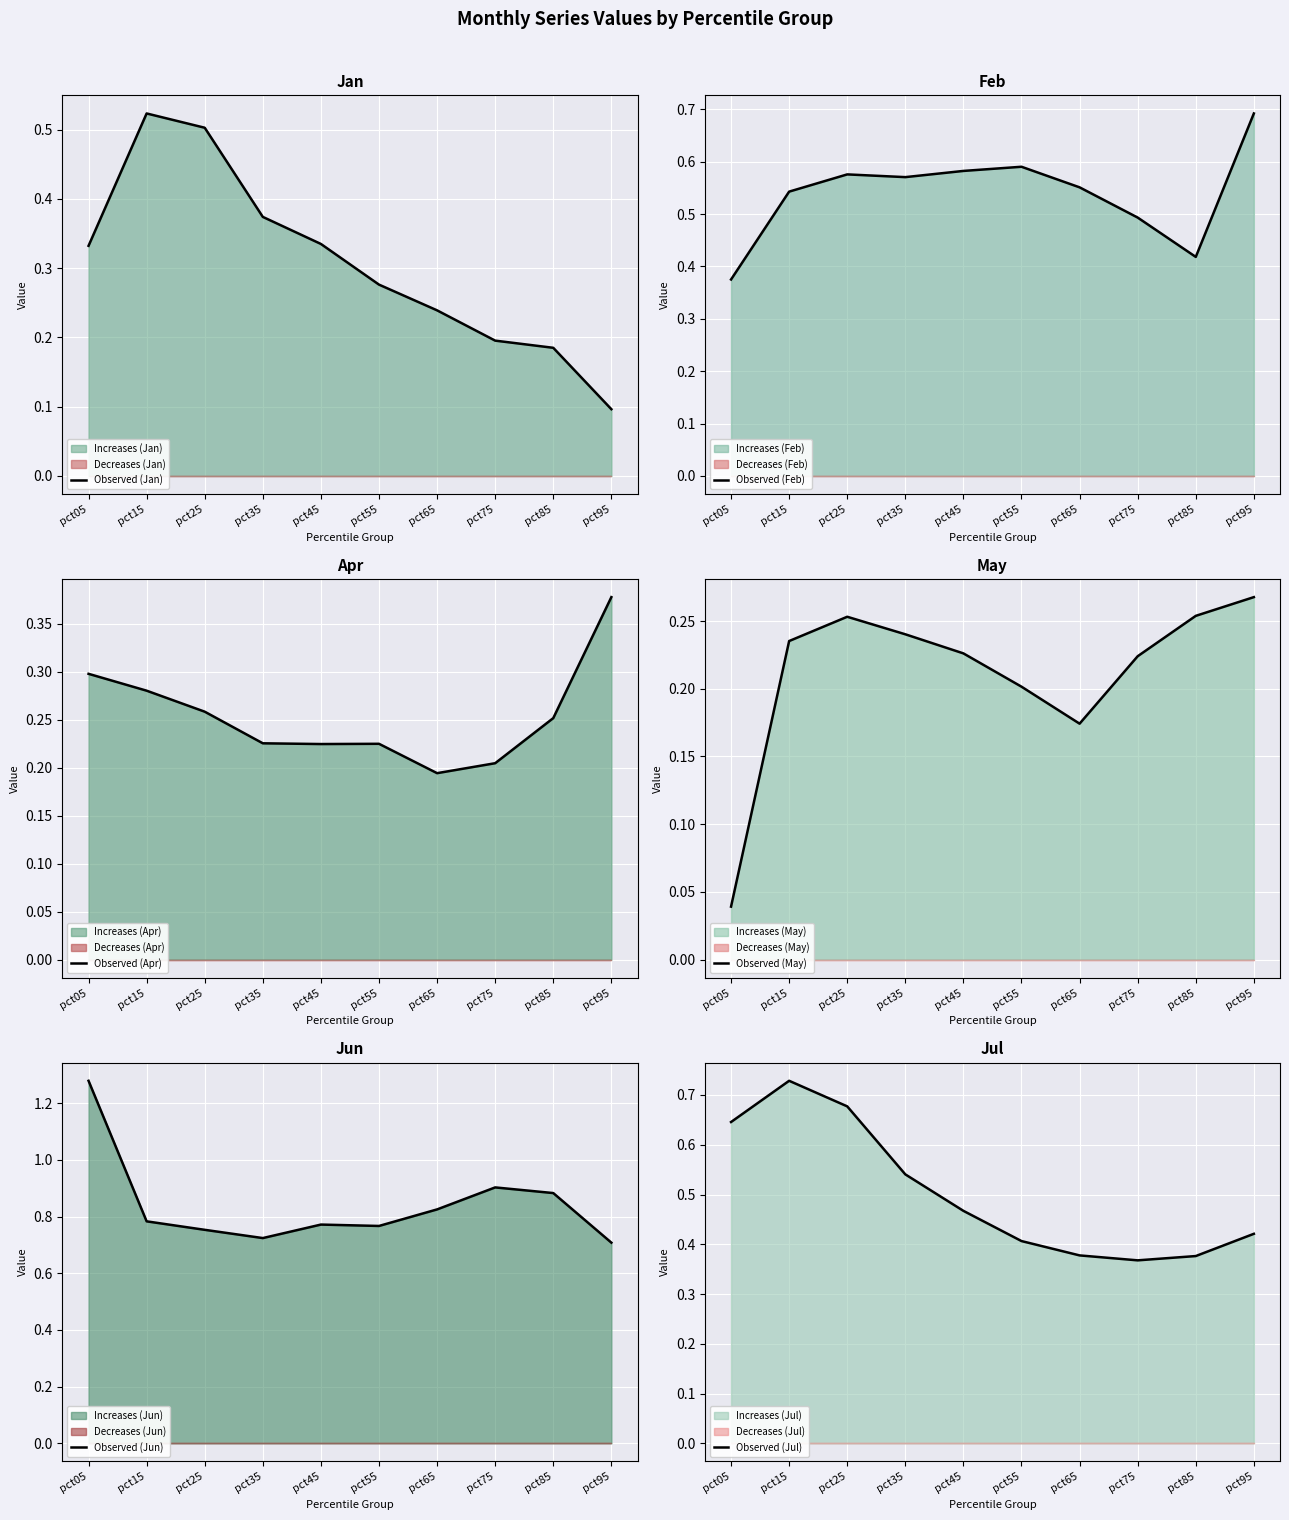

True or false: Observed (Apr) and Observed (Feb) intersect in this chart.

False